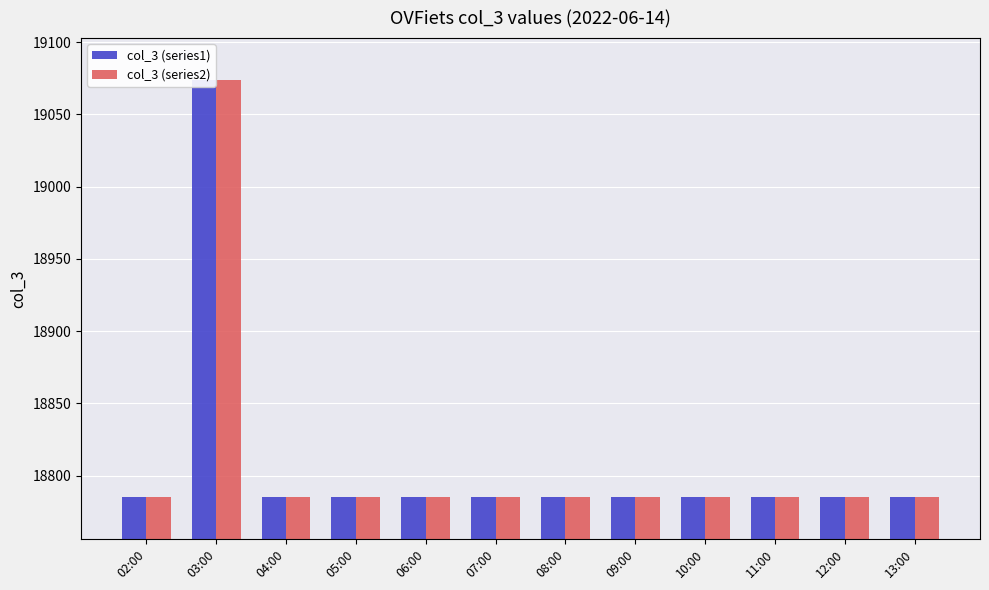

At how many categories does at least one series exceed 18911?

1